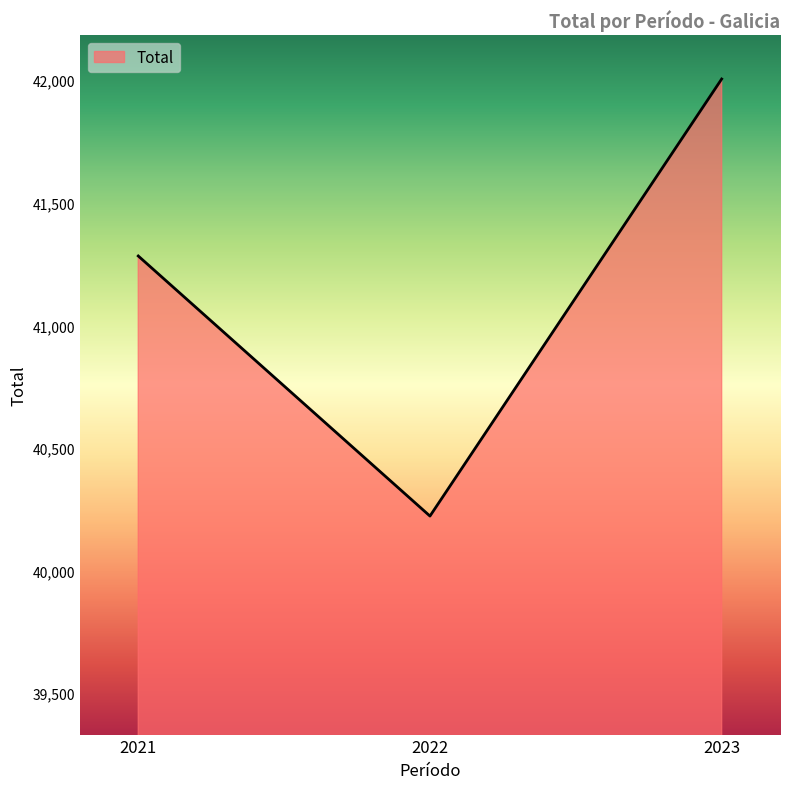

How many series are shown in this chart?

1